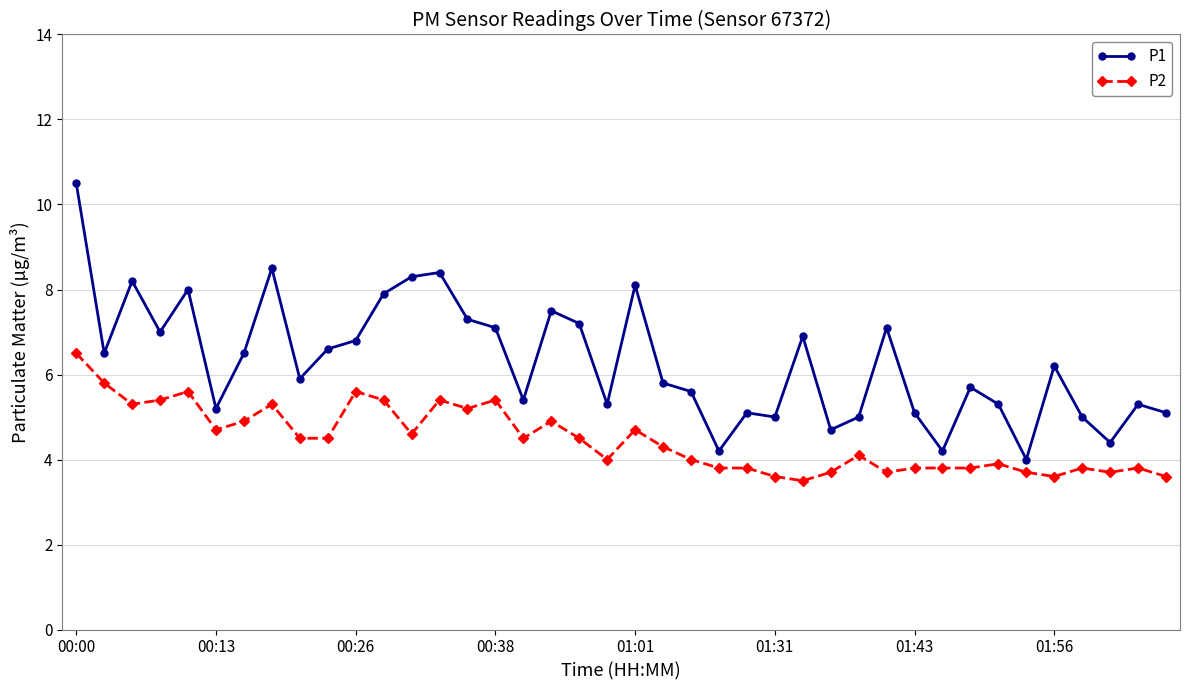

True or false: P2 has more than 0 interior local peaks.

True